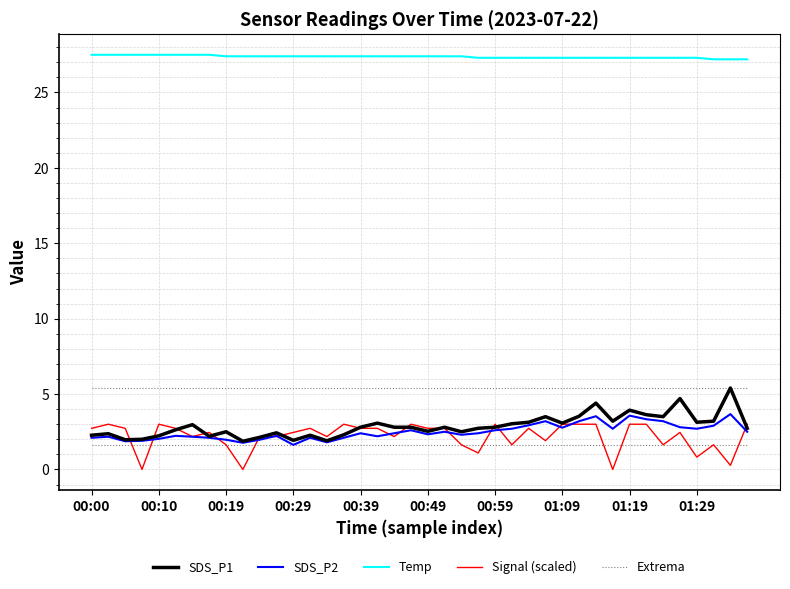

True or false: Temp and SDS_P1 cross at least once.

False